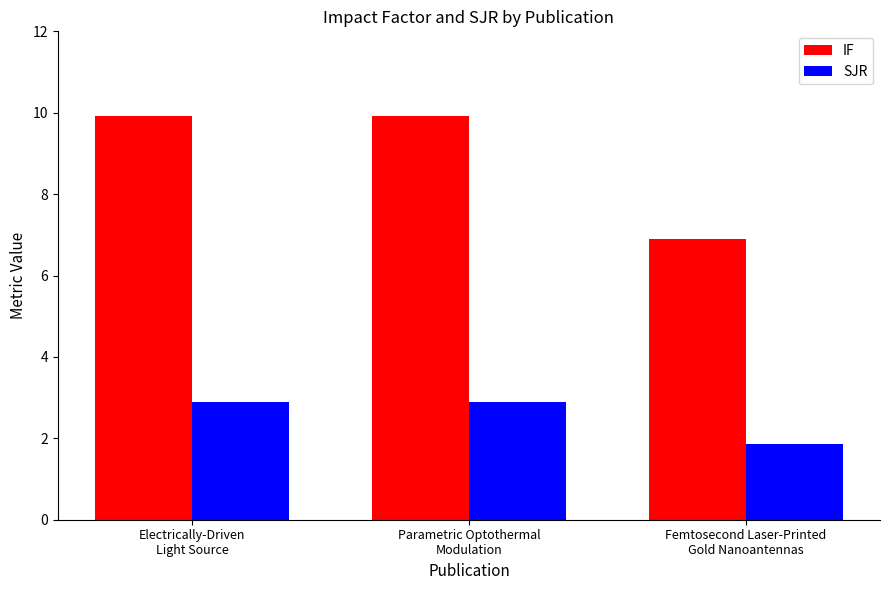

Are the bars grouped side by side (vs. stacked)?

Yes